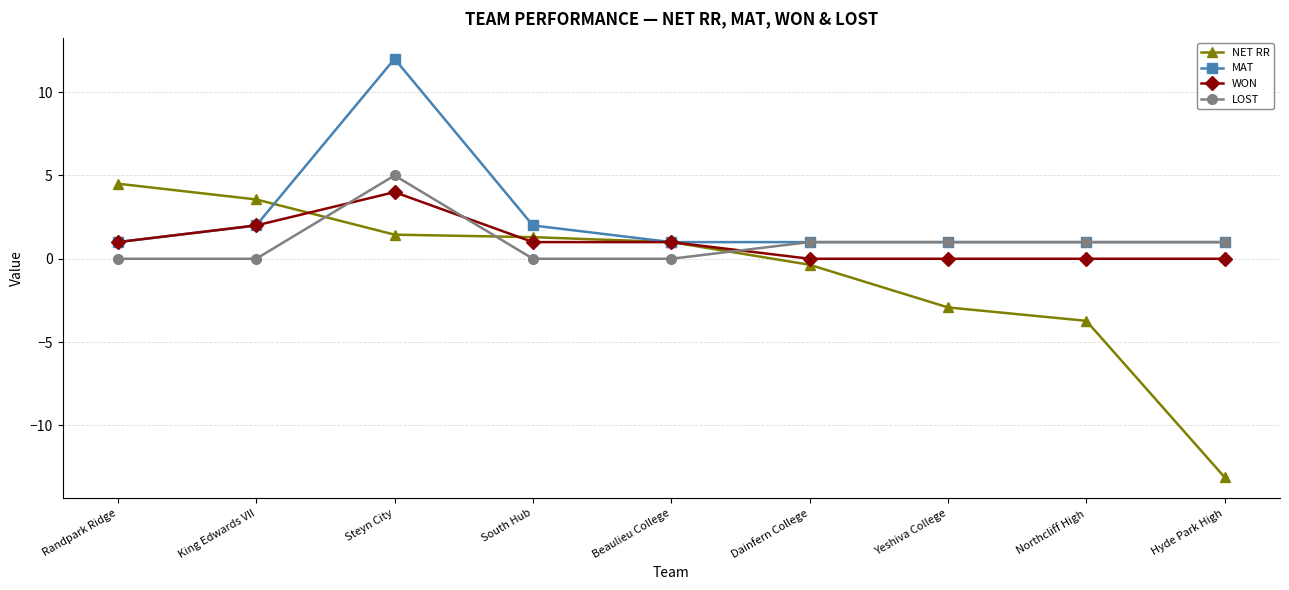

Does the chart display data point markers on the line(s)?

Yes